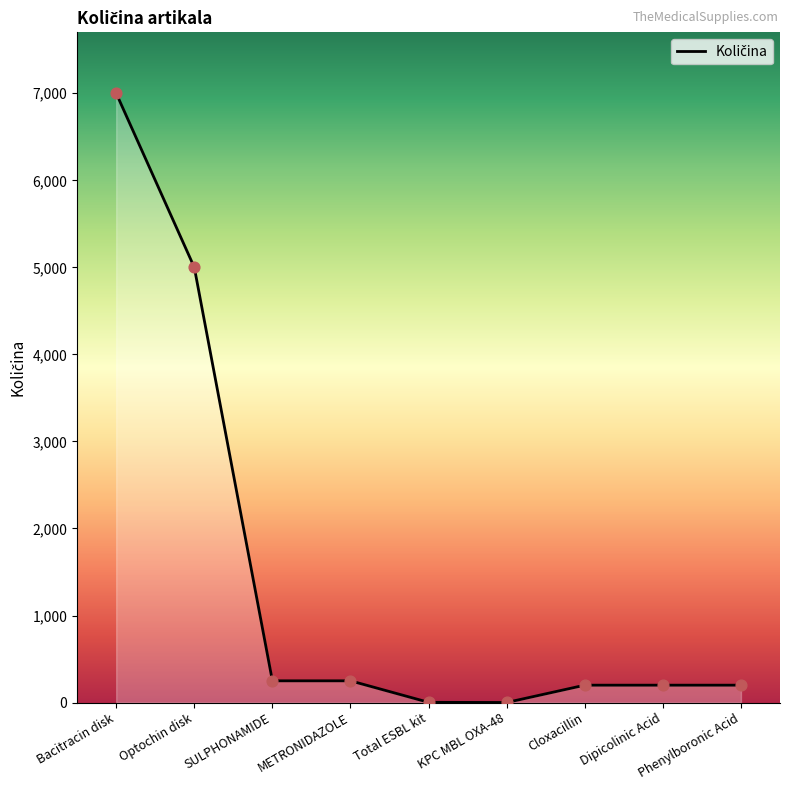

Approximately how many times larger is the value at Optochin disk compared to Total ESBL kit?

1666.7